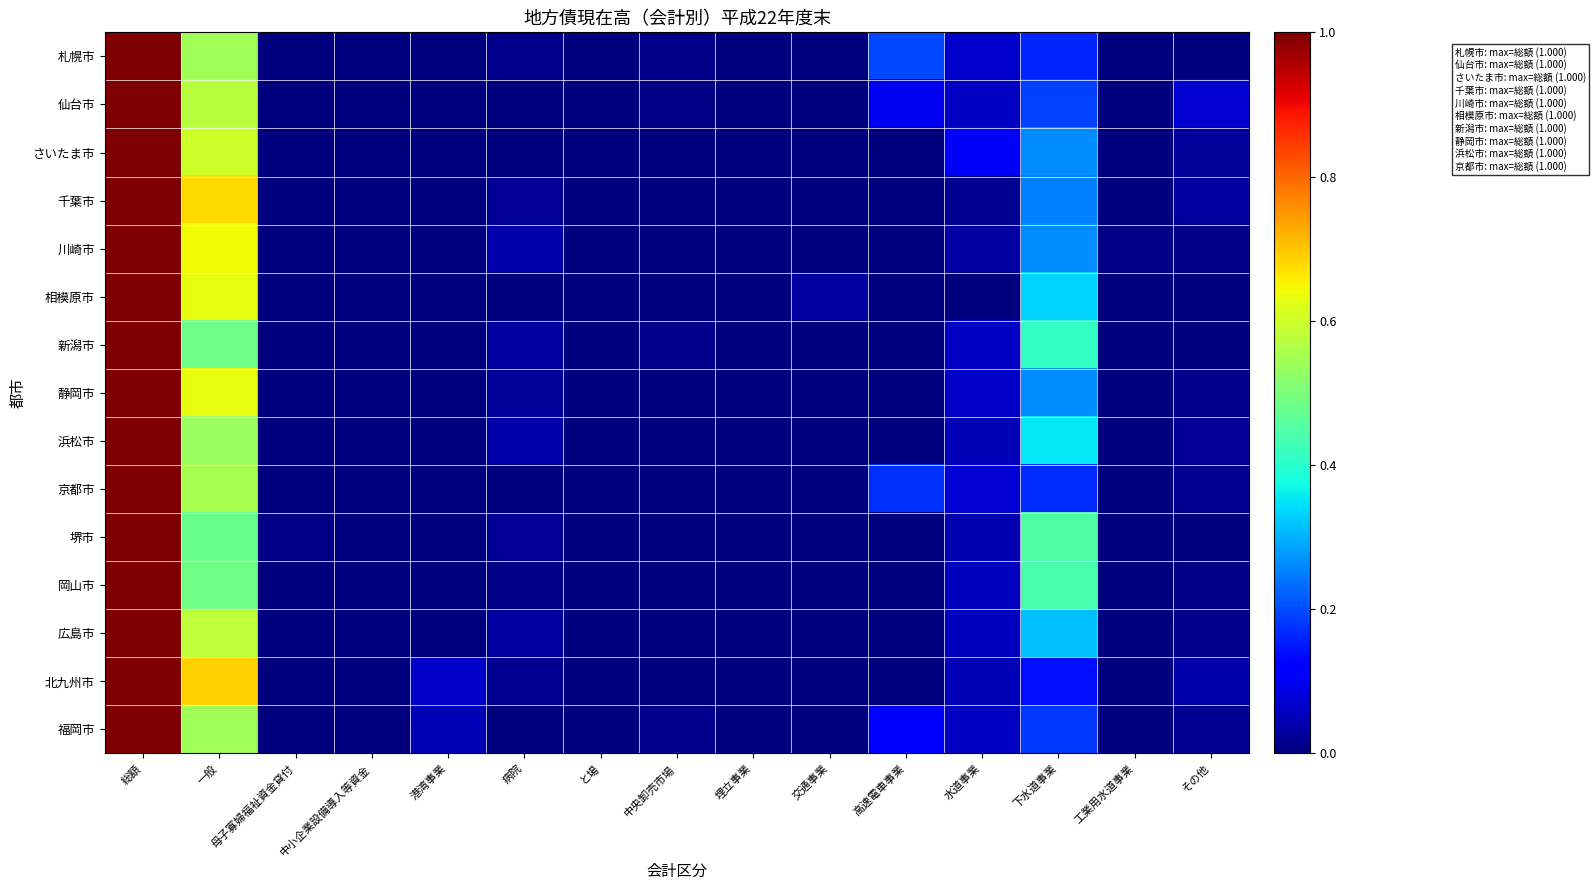

Reading left to right, extract all data points from this chart.

札幌市: 総額=1.0	一般=0.5	母子寡婦福祉資金貸付=0.0	中小企業設備導入等資金=0.0	港湾事業=0.0	病院=0.0	と場=0.0	中央卸売市場=0.0	埋立事業=0.0	交通事業=0.0	高速電車事業=0.2	水道事業=0.1	下水道事業=0.2	工業用水道事業=0.0	その他=0.0
仙台市: 総額=1.0	一般=0.6	母子寡婦福祉資金貸付=0.0	中小企業設備導入等資金=0.0	港湾事業=0.0	病院=0.0	と場=0.0	中央卸売市場=0.0	埋立事業=0.0	交通事業=0.0	高速電車事業=0.1	水道事業=0.1	下水道事業=0.2	工業用水道事業=0.0	その他=0.1
さいたま市: 総額=1.0	一般=0.6	母子寡婦福祉資金貸付=0.0	中小企業設備導入等資金=0.0	港湾事業=0.0	病院=0.0	と場=0.0	中央卸売市場=0.0	埋立事業=0.0	交通事業=0.0	高速電車事業=0.0	水道事業=0.1	下水道事業=0.3	工業用水道事業=0.0	その他=0.0
千葉市: 総額=1.0	一般=0.7	母子寡婦福祉資金貸付=0.0	中小企業設備導入等資金=0.0	港湾事業=0.0	病院=0.0	と場=0.0	中央卸売市場=0.0	埋立事業=0.0	交通事業=0.0	高速電車事業=0.0	水道事業=0.0	下水道事業=0.3	工業用水道事業=0.0	その他=0.0
川崎市: 総額=1.0	一般=0.6	母子寡婦福祉資金貸付=0.0	中小企業設備導入等資金=0.0	港湾事業=0.0	病院=0.0	と場=0.0	中央卸売市場=0.0	埋立事業=0.0	交通事業=0.0	高速電車事業=0.0	水道事業=0.0	下水道事業=0.3	工業用水道事業=0.0	その他=0.0
相模原市: 総額=1.0	一般=0.6	母子寡婦福祉資金貸付=0.0	中小企業設備導入等資金=0.0	港湾事業=0.0	病院=0.0	と場=0.0	中央卸売市場=0.0	埋立事業=0.0	交通事業=0.0	高速電車事業=0.0	水道事業=0.0	下水道事業=0.3	工業用水道事業=0.0	その他=0.0
新潟市: 総額=1.0	一般=0.5	母子寡婦福祉資金貸付=0.0	中小企業設備導入等資金=0.0	港湾事業=0.0	病院=0.0	と場=0.0	中央卸売市場=0.0	埋立事業=0.0	交通事業=0.0	高速電車事業=0.0	水道事業=0.1	下水道事業=0.4	工業用水道事業=0.0	その他=0.0
静岡市: 総額=1.0	一般=0.6	母子寡婦福祉資金貸付=0.0	中小企業設備導入等資金=0.0	港湾事業=0.0	病院=0.0	と場=0.0	中央卸売市場=0.0	埋立事業=0.0	交通事業=0.0	高速電車事業=0.0	水道事業=0.1	下水道事業=0.3	工業用水道事業=0.0	その他=0.0
浜松市: 総額=1.0	一般=0.5	母子寡婦福祉資金貸付=0.0	中小企業設備導入等資金=0.0	港湾事業=0.0	病院=0.0	と場=0.0	中央卸売市場=0.0	埋立事業=0.0	交通事業=0.0	高速電車事業=0.0	水道事業=0.0	下水道事業=0.4	工業用水道事業=0.0	その他=0.0
京都市: 総額=1.0	一般=0.6	母子寡婦福祉資金貸付=0.0	中小企業設備導入等資金=0.0	港湾事業=0.0	病院=0.0	と場=0.0	中央卸売市場=0.0	埋立事業=0.0	交通事業=0.0	高速電車事業=0.2	水道事業=0.1	下水道事業=0.2	工業用水道事業=0.0	その他=0.0
堺市: 総額=1.0	一般=0.5	母子寡婦福祉資金貸付=0.0	中小企業設備導入等資金=0.0	港湾事業=0.0	病院=0.0	と場=0.0	中央卸売市場=0.0	埋立事業=0.0	交通事業=0.0	高速電車事業=0.0	水道事業=0.0	下水道事業=0.4	工業用水道事業=0.0	その他=0.0
岡山市: 総額=1.0	一般=0.5	母子寡婦福祉資金貸付=0.0	中小企業設備導入等資金=0.0	港湾事業=0.0	病院=0.0	と場=0.0	中央卸売市場=0.0	埋立事業=0.0	交通事業=0.0	高速電車事業=0.0	水道事業=0.1	下水道事業=0.4	工業用水道事業=0.0	その他=0.0
広島市: 総額=1.0	一般=0.6	母子寡婦福祉資金貸付=0.0	中小企業設備導入等資金=0.0	港湾事業=0.0	病院=0.0	と場=0.0	中央卸売市場=0.0	埋立事業=0.0	交通事業=0.0	高速電車事業=0.0	水道事業=0.1	下水道事業=0.3	工業用水道事業=0.0	その他=0.0
北九州市: 総額=1.0	一般=0.7	母子寡婦福祉資金貸付=0.0	中小企業設備導入等資金=0.0	港湾事業=0.1	病院=0.0	と場=0.0	中央卸売市場=0.0	埋立事業=0.0	交通事業=0.0	高速電車事業=0.0	水道事業=0.0	下水道事業=0.1	工業用水道事業=0.0	その他=0.0
福岡市: 総額=1.0	一般=0.5	母子寡婦福祉資金貸付=0.0	中小企業設備導入等資金=0.0	港湾事業=0.0	病院=0.0	と場=0.0	中央卸売市場=0.0	埋立事業=0.0	交通事業=0.0	高速電車事業=0.1	水道事業=0.1	下水道事業=0.2	工業用水道事業=0.0	その他=0.0